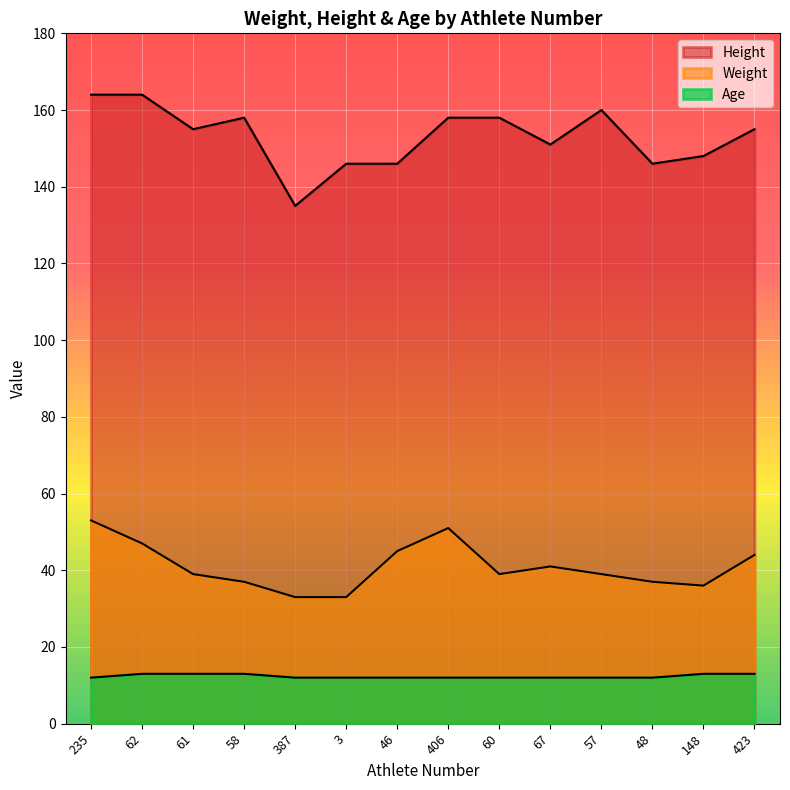

Which has a higher value, 3 or 58?

58